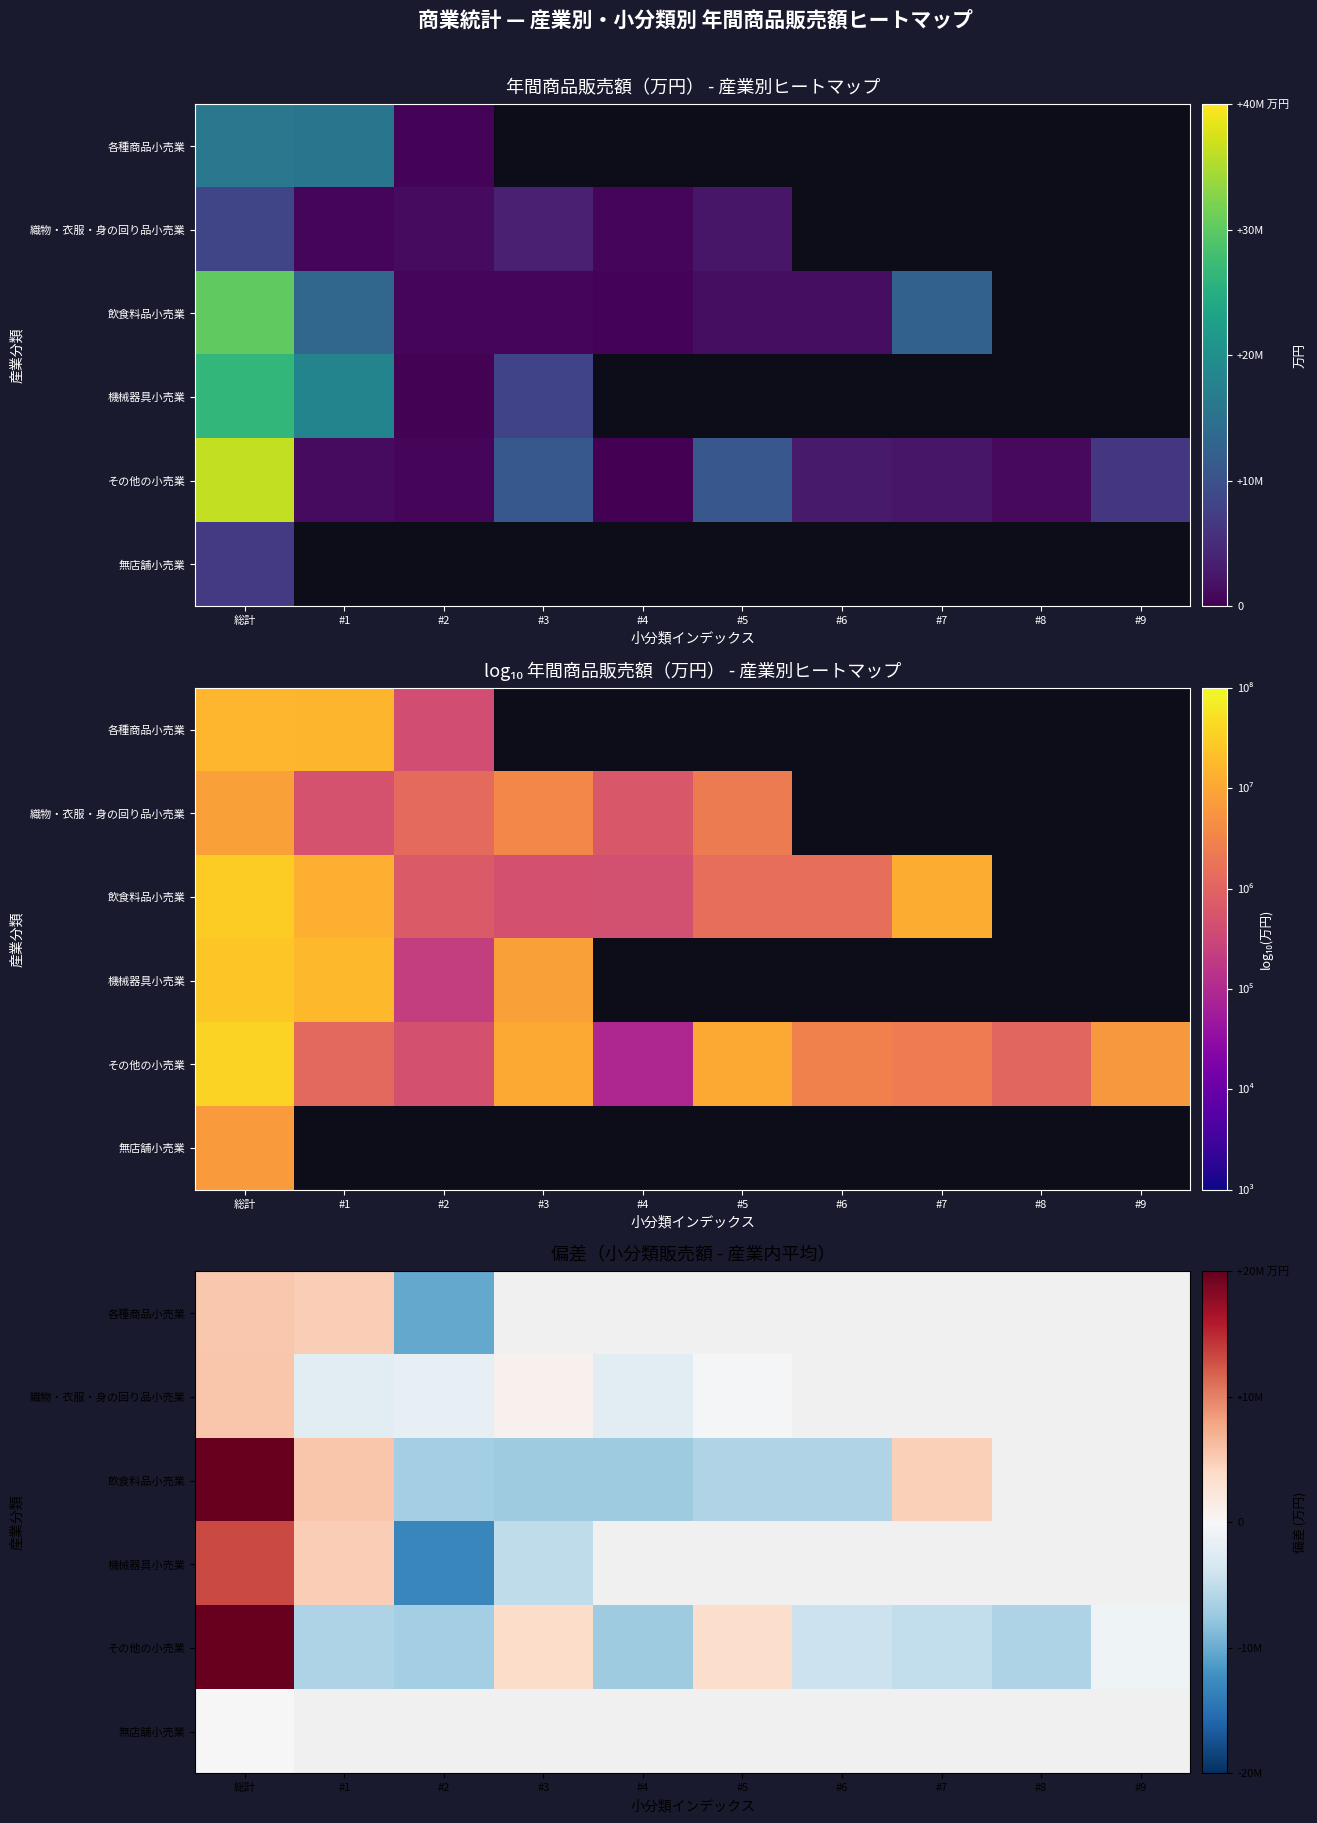

Which has a higher value, #3 or 総計?

総計